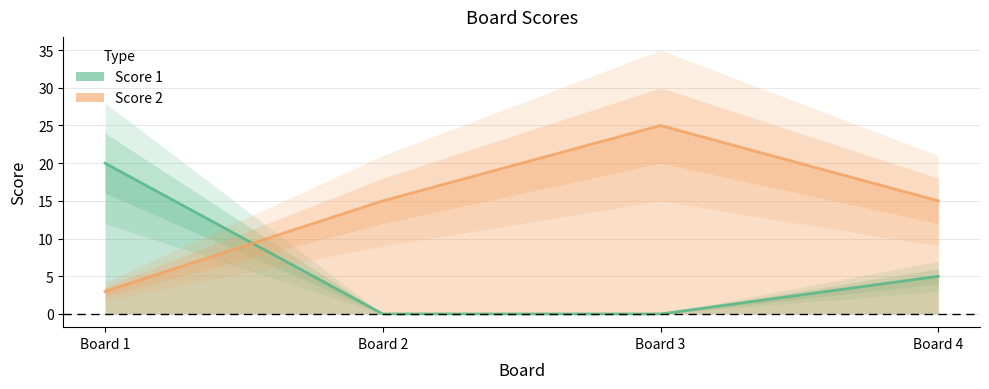

Reading right to left, what are all the values shown in this chart?

Score 1: 5	0	0	20
Score 2: 15	25	15	3